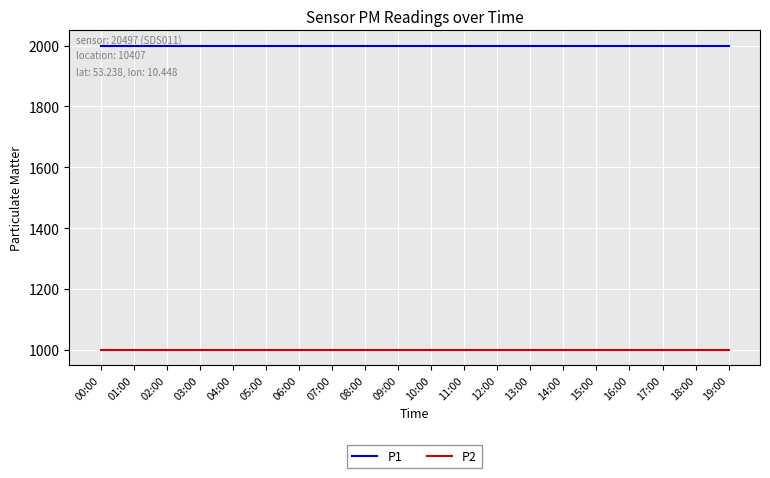

Reading left to right, extract all data points from this chart.

P1: 1999.9	1999.9	1999.9	1999.9	1999.9	1999.9	1999.9	1999.9	1999.9	1999.9	1999.9	1999.9	1999.9	1999.9	1999.9	1999.9	1999.9	1999.9	1999.9	1999.9
P2: 999.9	999.9	999.9	999.9	999.9	999.9	999.9	999.9	999.9	999.9	999.9	999.9	999.9	999.9	999.9	999.9	999.9	999.9	999.9	999.9